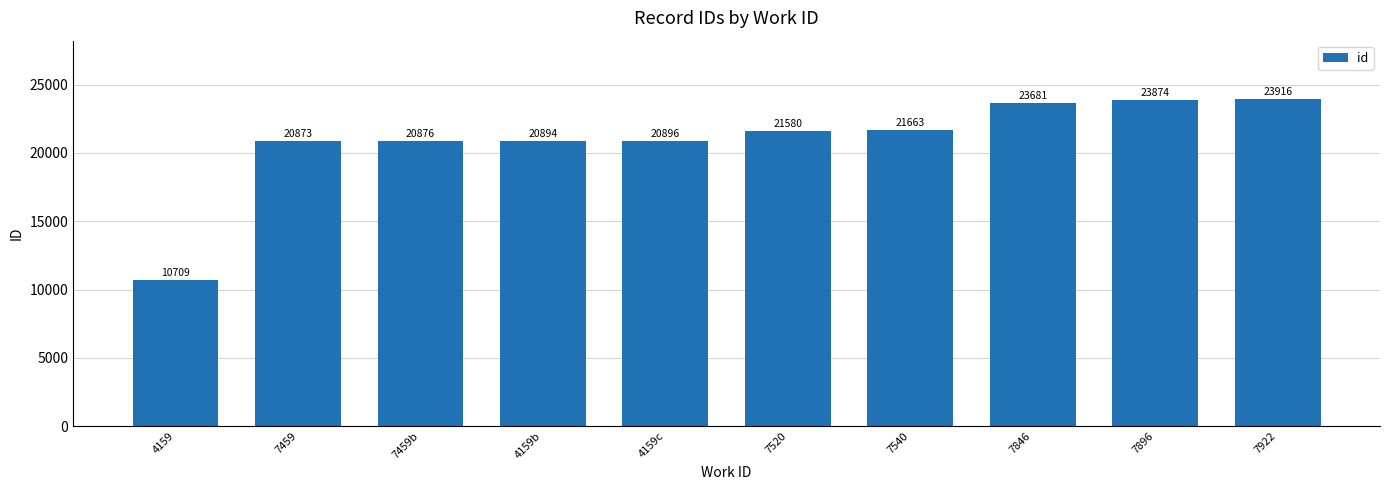

What value does the data have at 7540, to the nearest 100?

21700